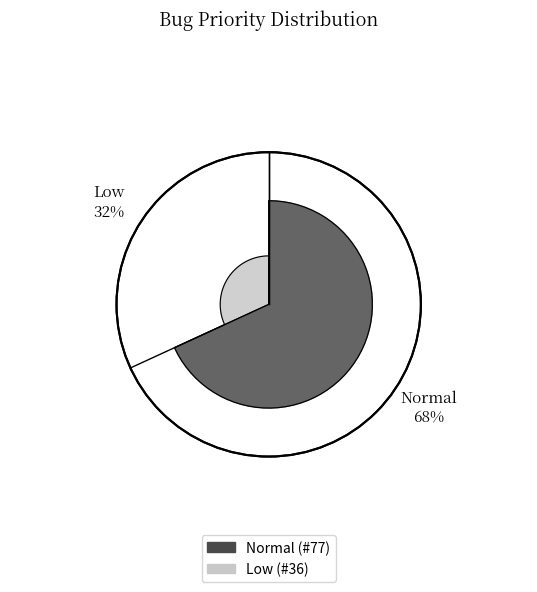

To the nearest percent, what is the difference between the Low and Normal slice percentages?

36%